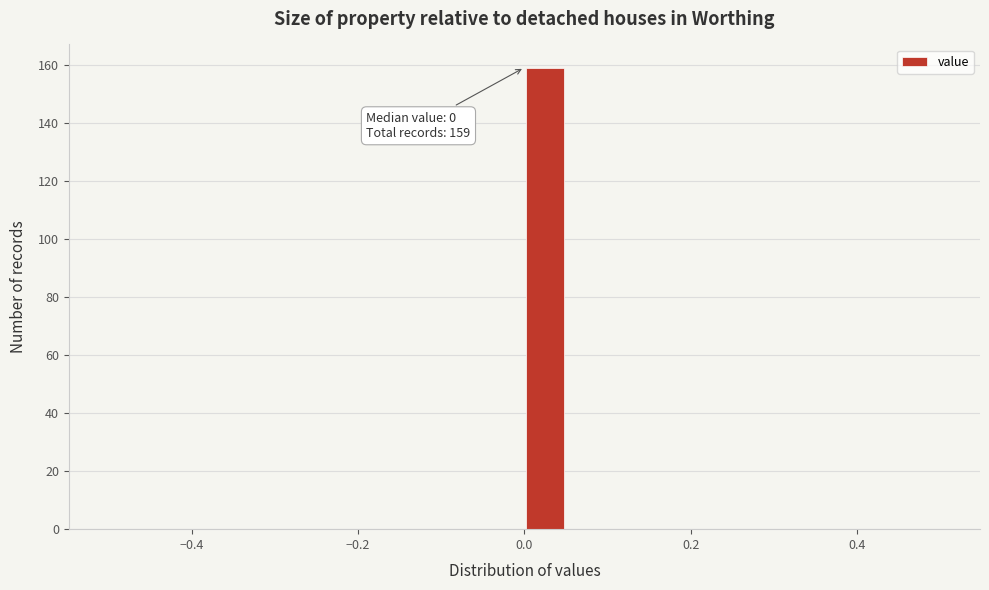

Read against the x-axis, roughly where is the centre of the tallest bar?

0.02